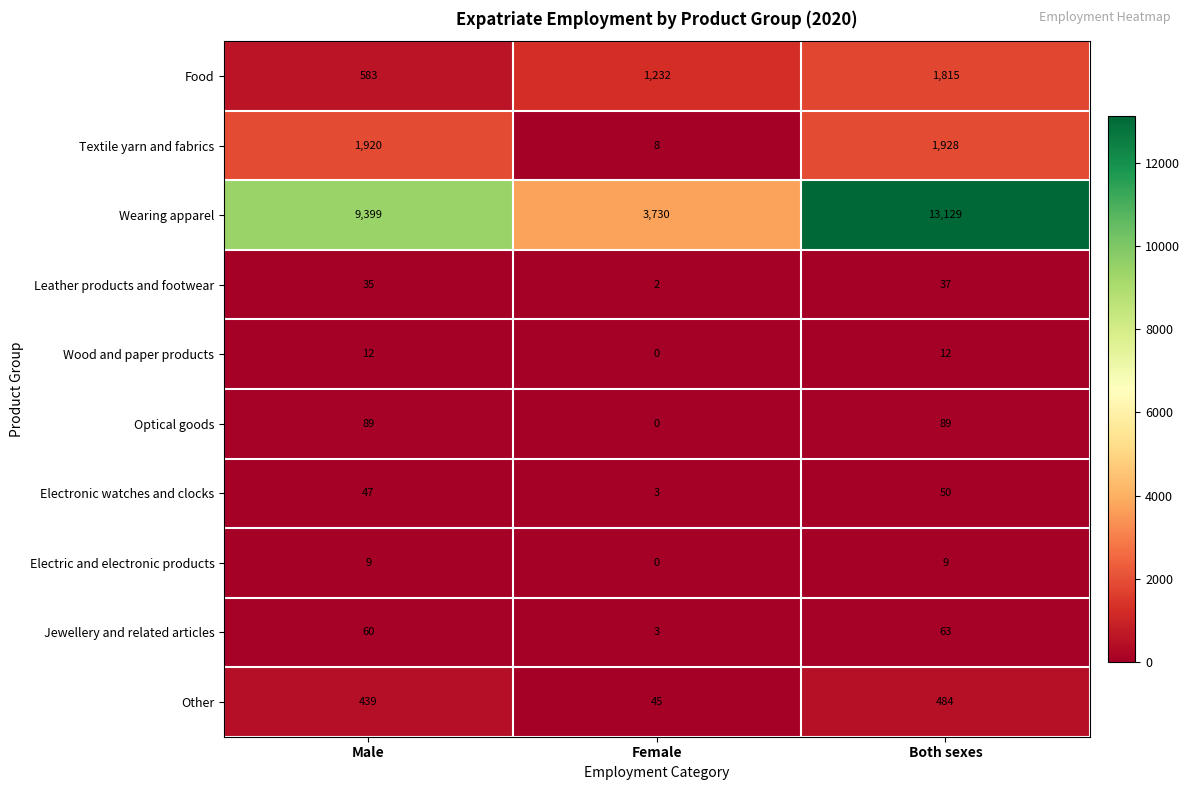

Which series has the largest range (max minus min)?

Wearing apparel